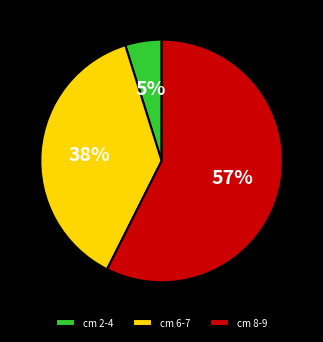

What is the smallest slice in the pie chart?

cm 2-4